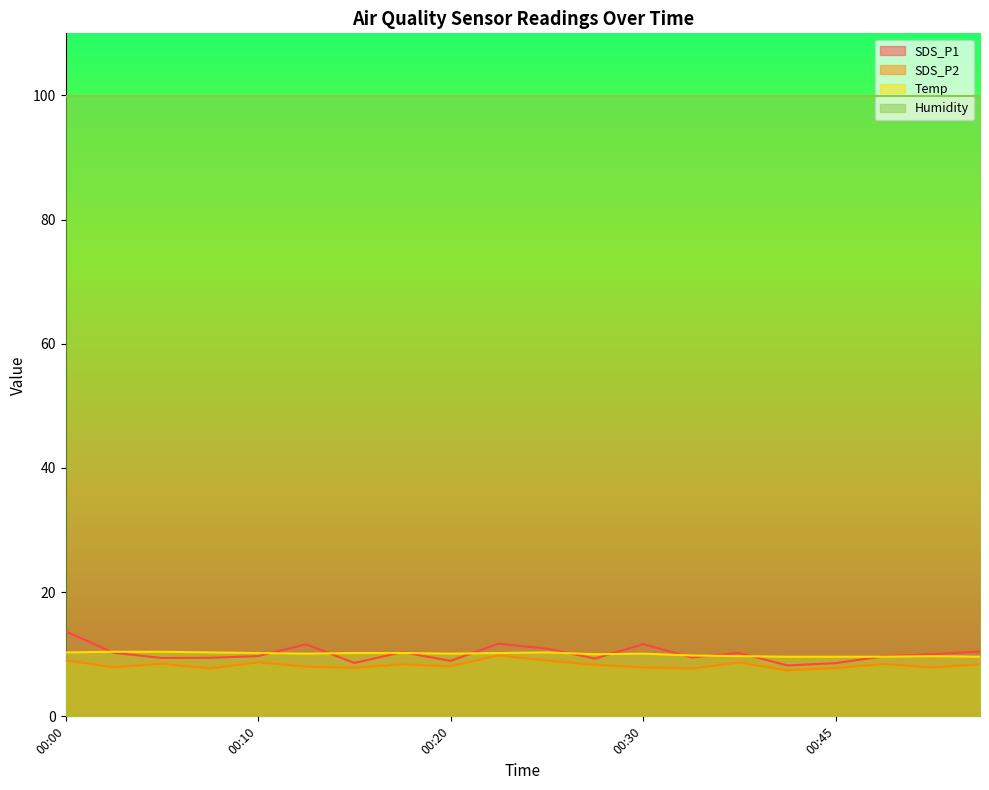

Does the chart display data point markers on the line(s)?

No